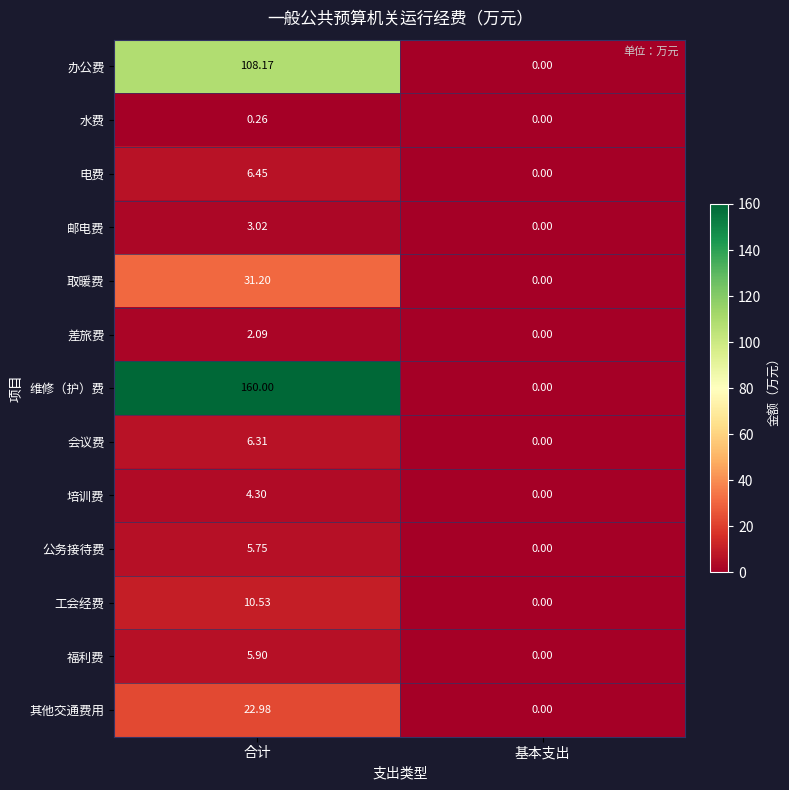

Count the number of data series in this chart.

13